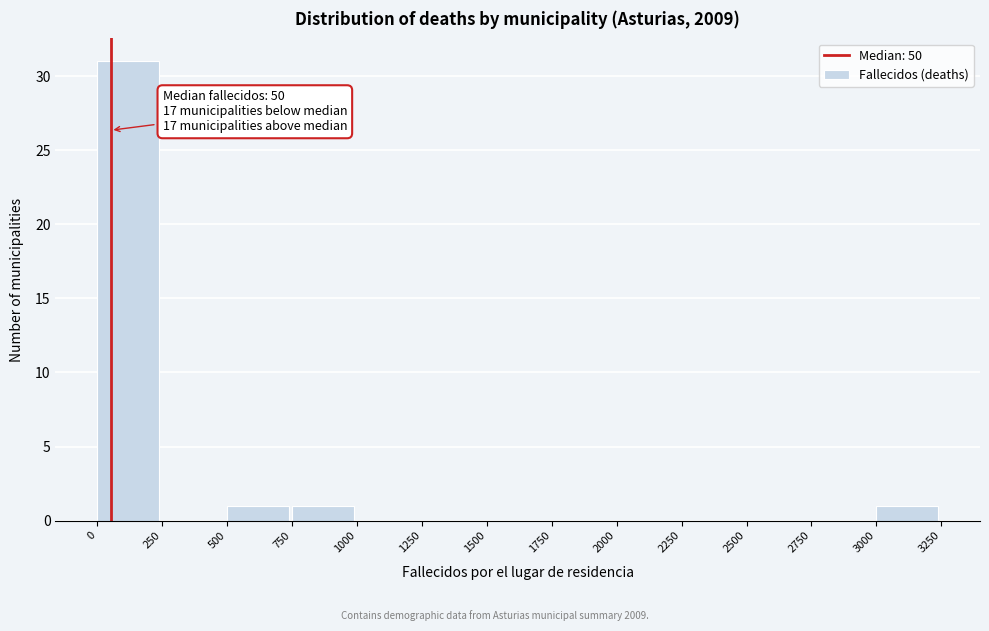

Over which range of the x-axis is the bar tallest?

0 to 250